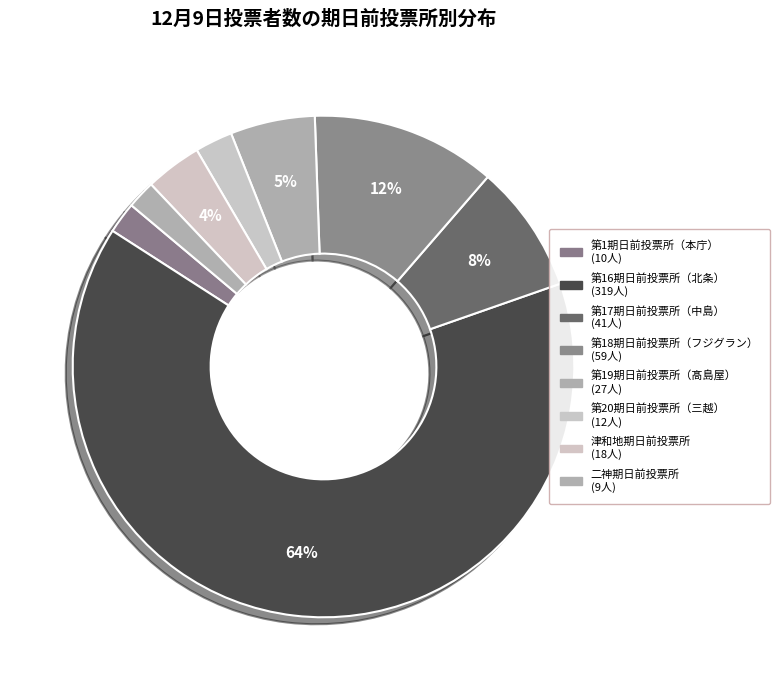

Which category has the biggest portion of the pie?

第16期日前投票所（北条）